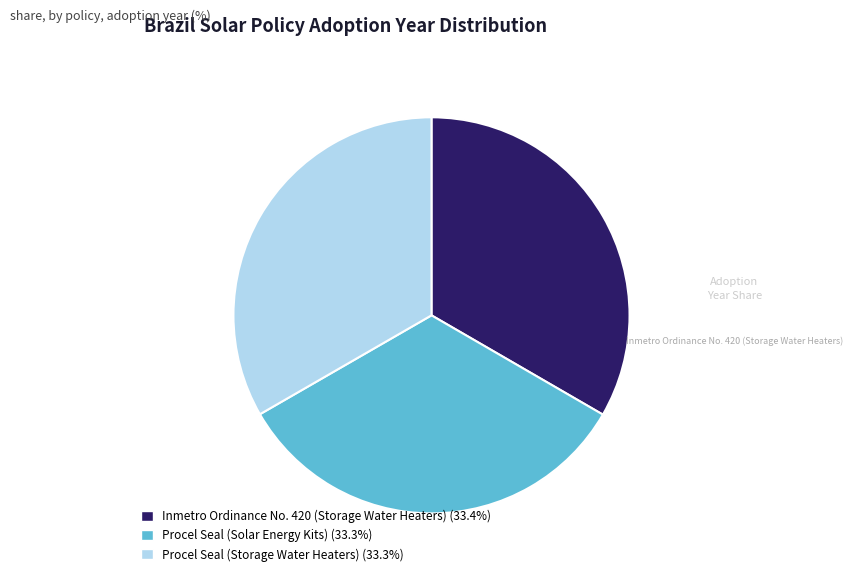

Is there any slice that represents more than half of the pie?

No